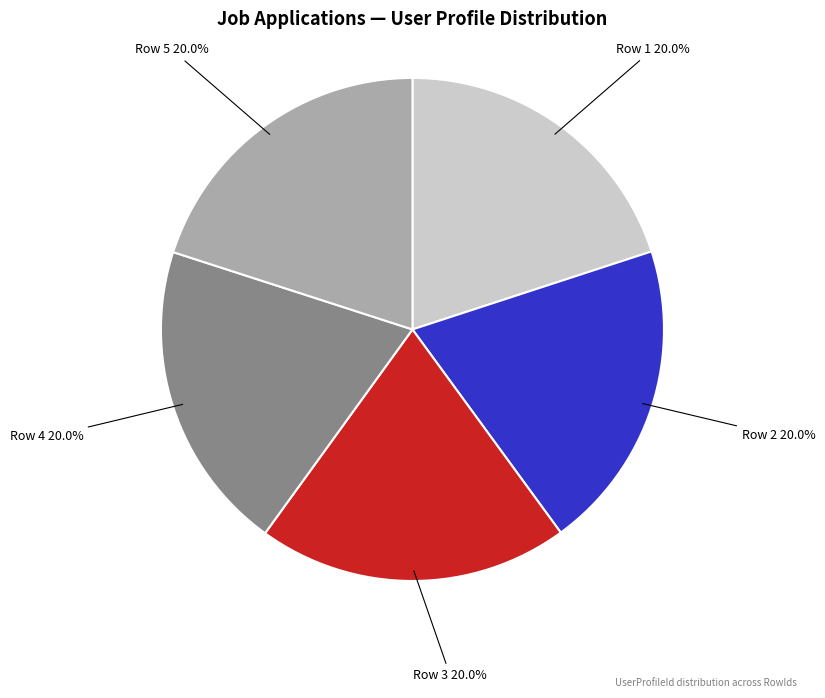

To the nearest percent, what is the average slice percentage?

20%